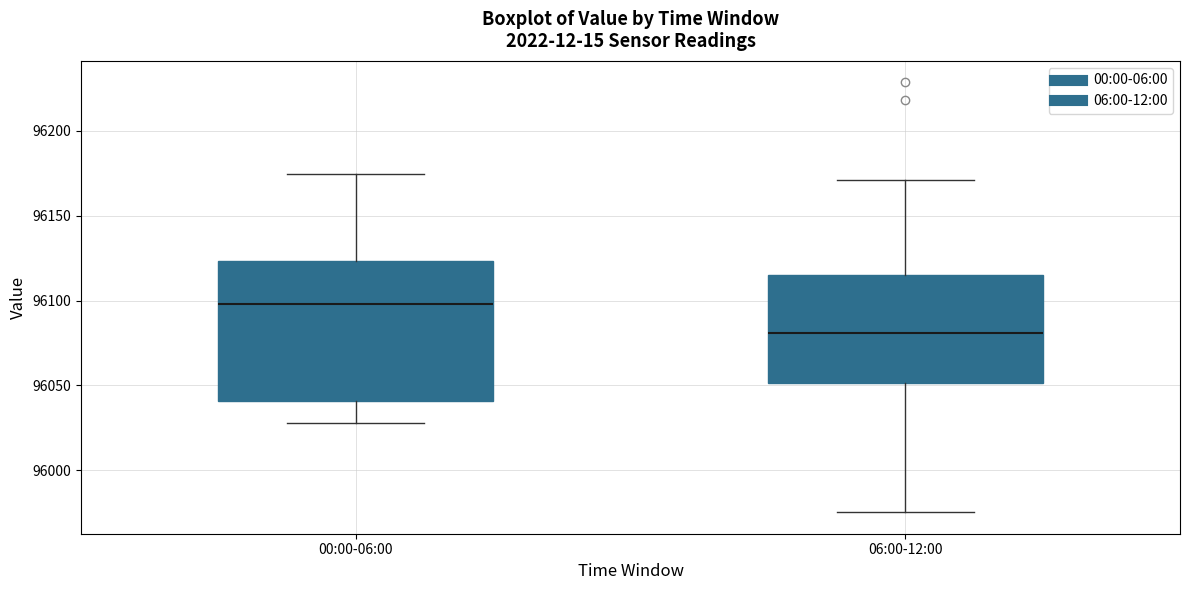

Which box's median line is the highest?

00:00-06:00